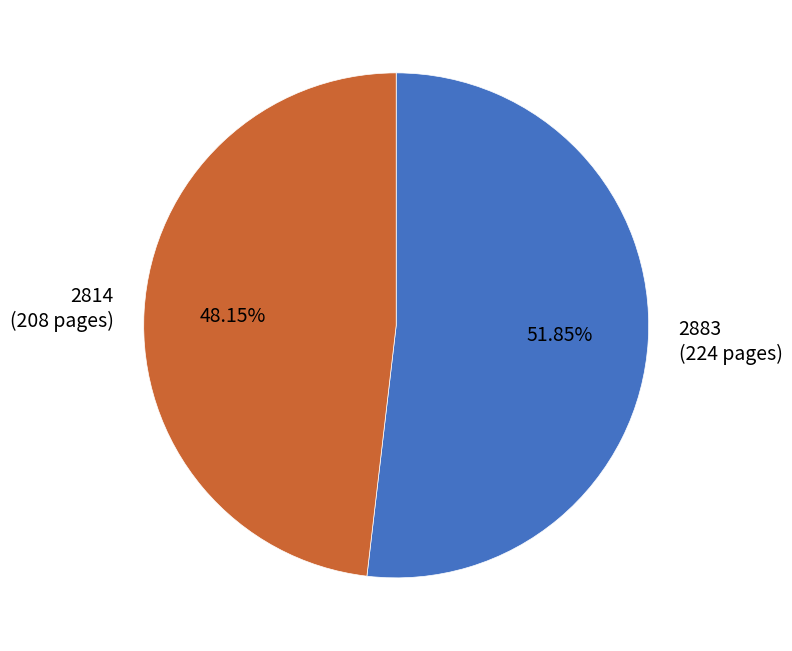

The 2883 slice represents 66% of the pie. True or false?

False